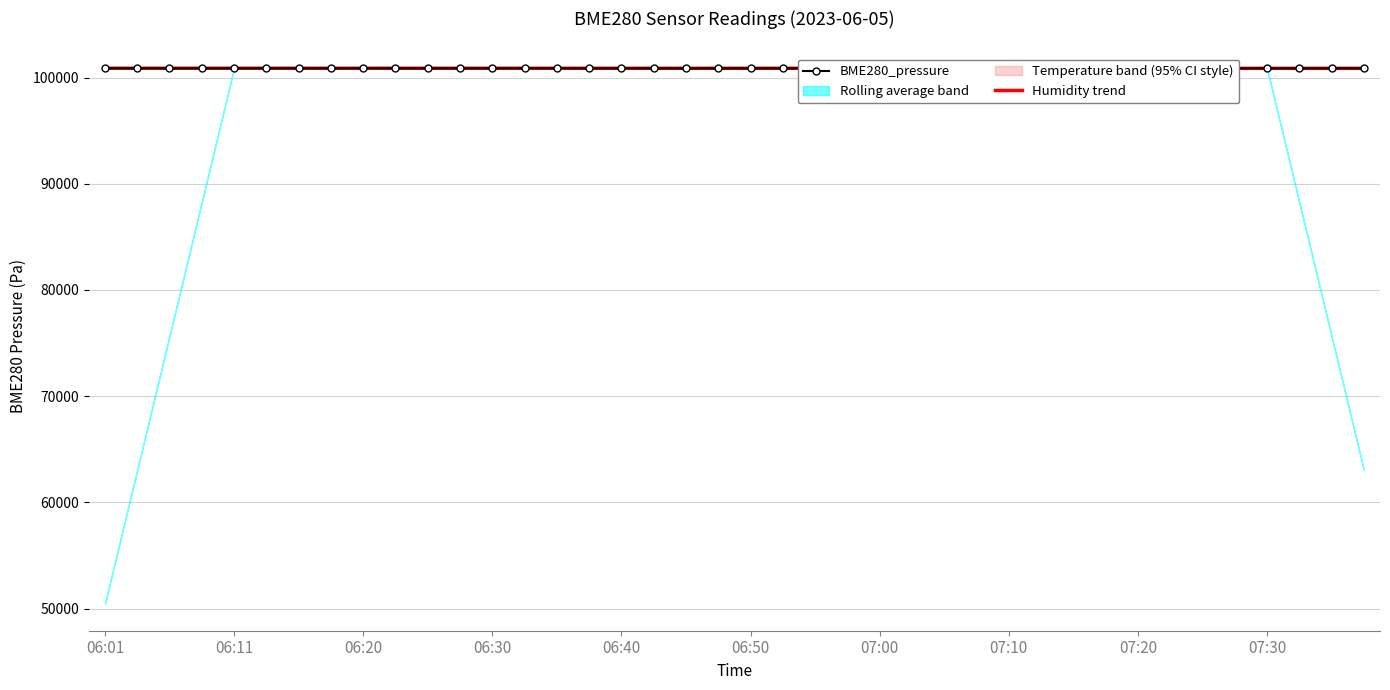

Does the chart have visible grid lines?

Yes